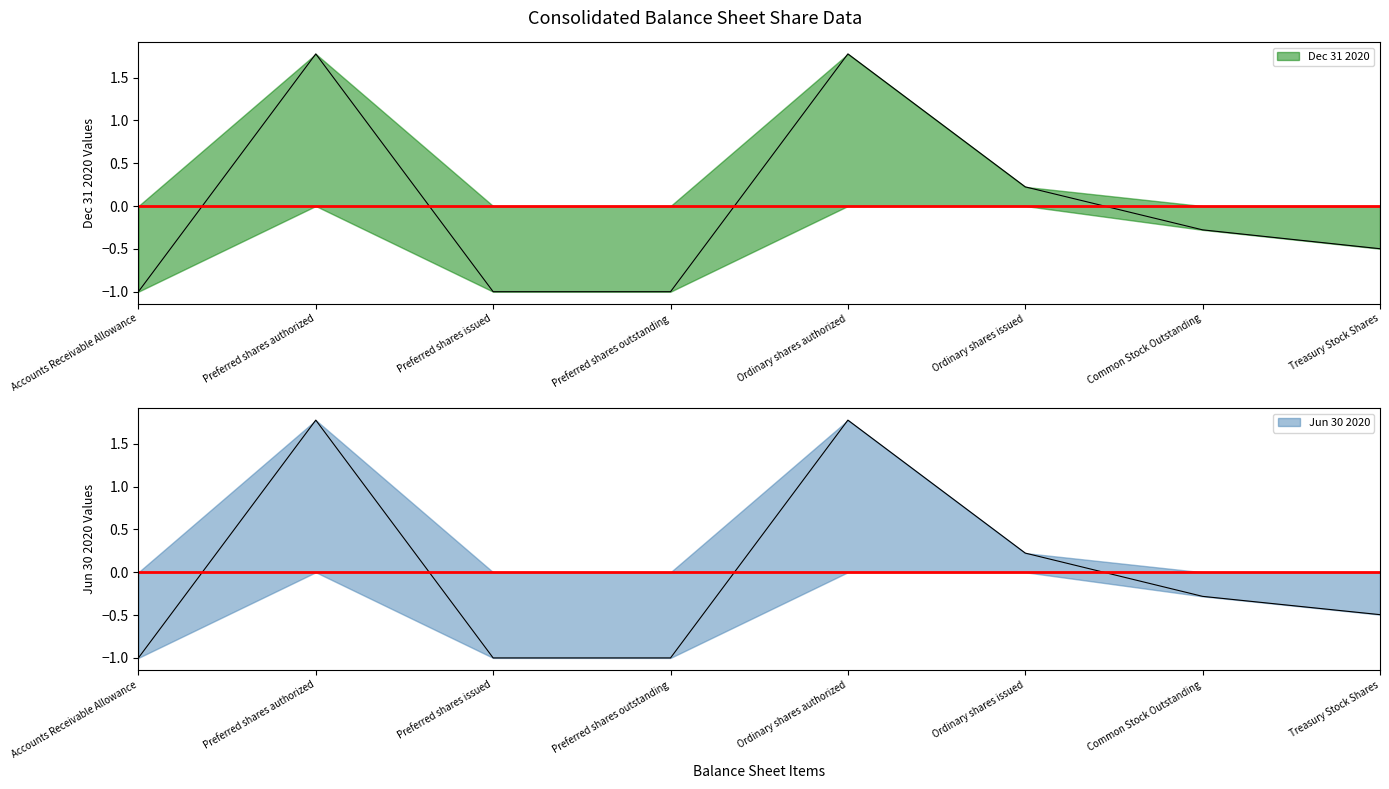

Which series has the largest total across all categories?

Jun 30 2020